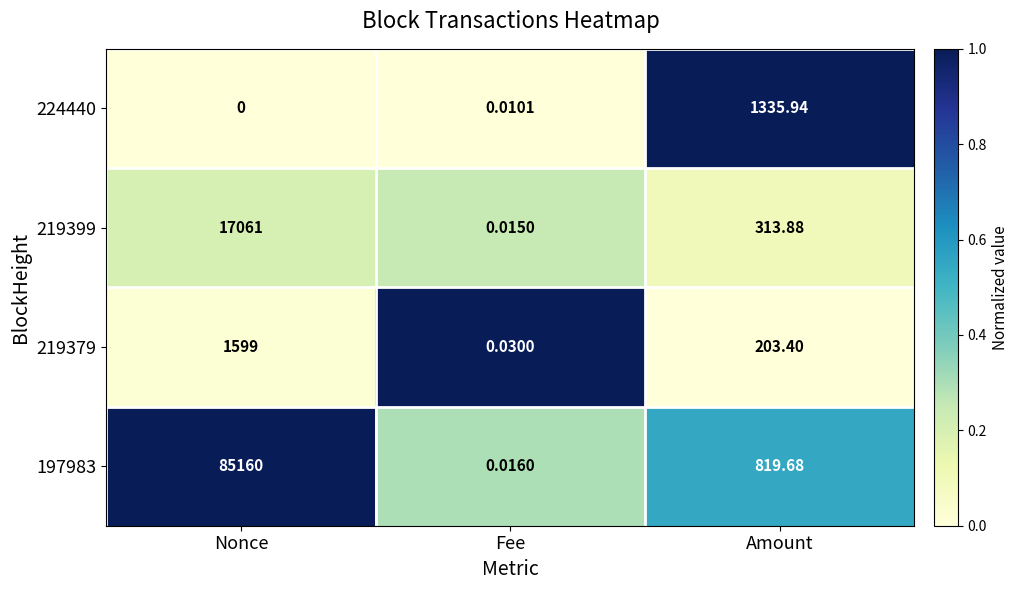

At how many categories does at least one series exceed 0?

3